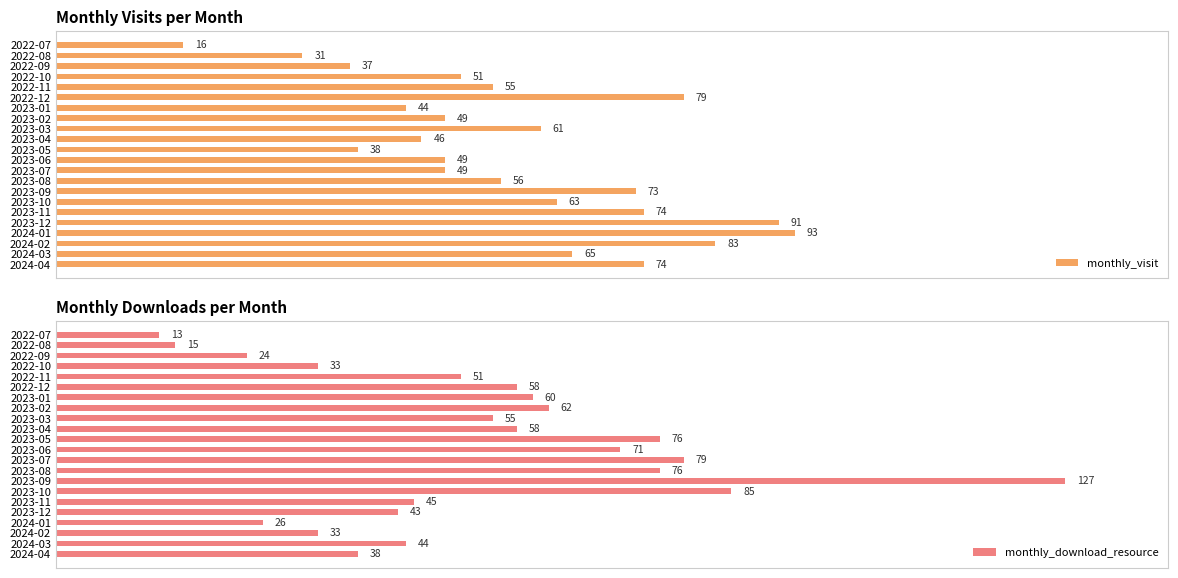

How many bars are there in total?

44